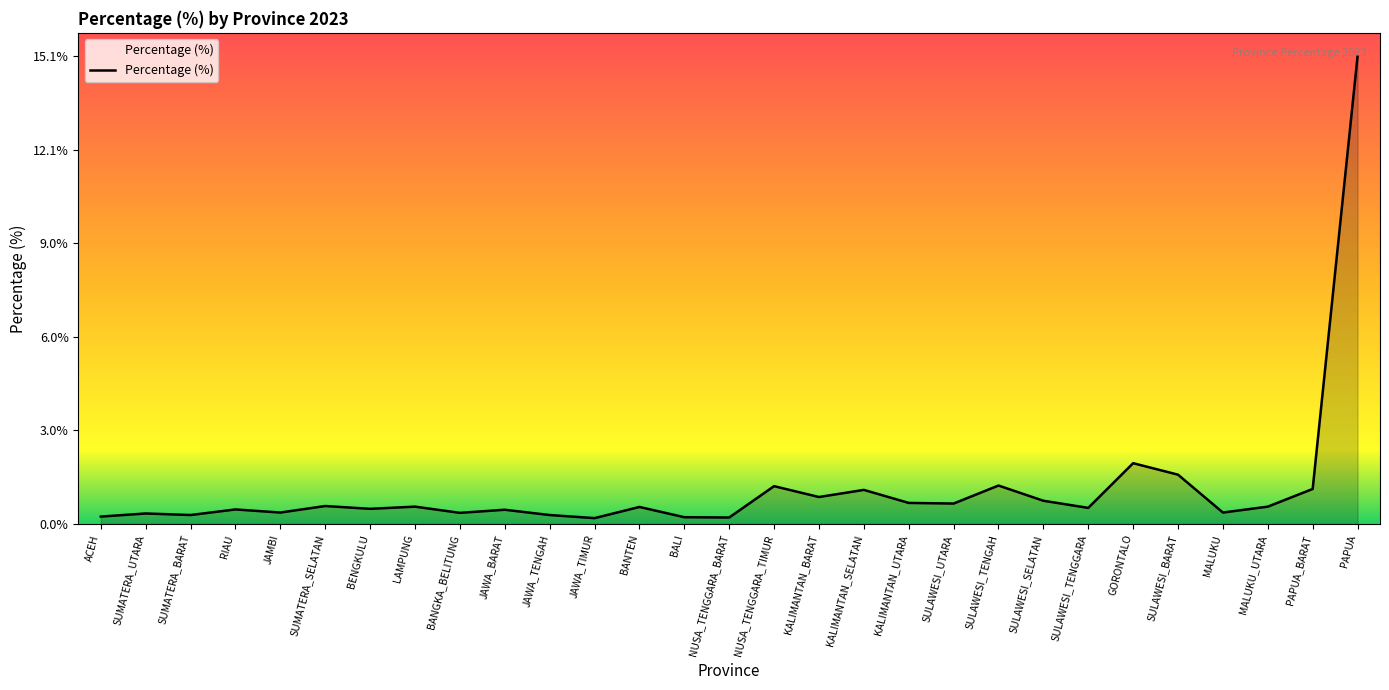

Between KALIMANTAN_BARAT and RIAU, which is larger?

KALIMANTAN_BARAT